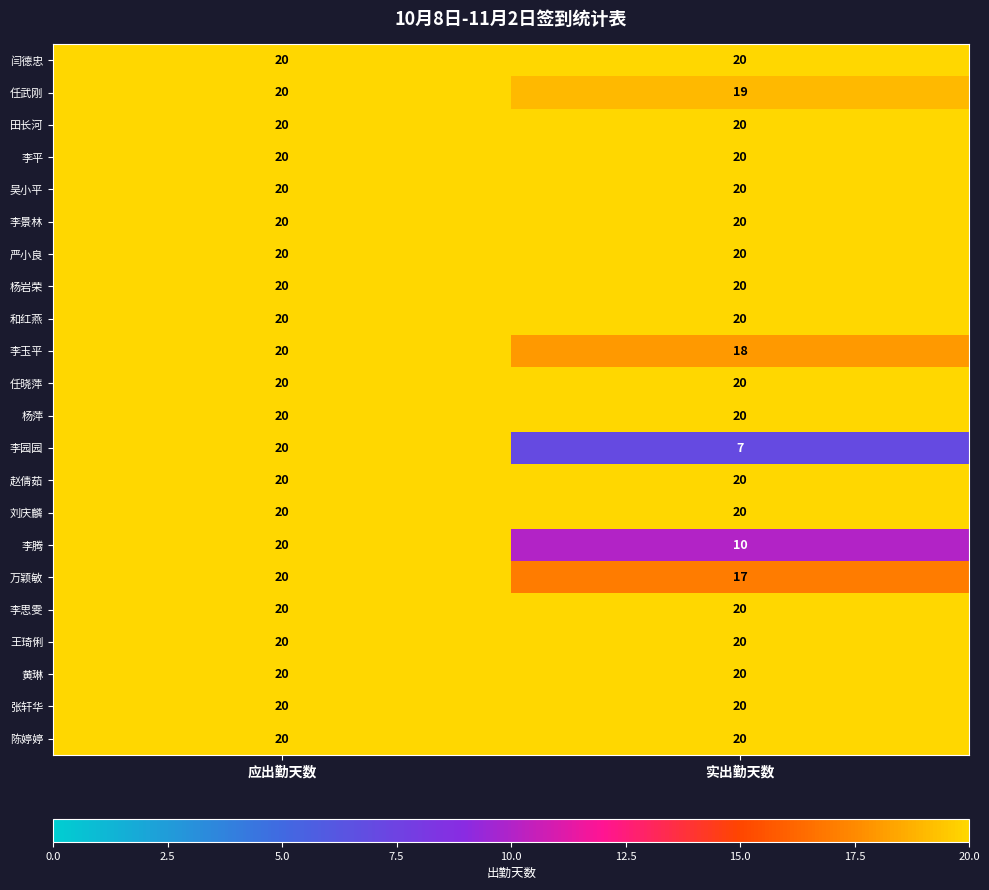

What is the greatest value displayed?

20